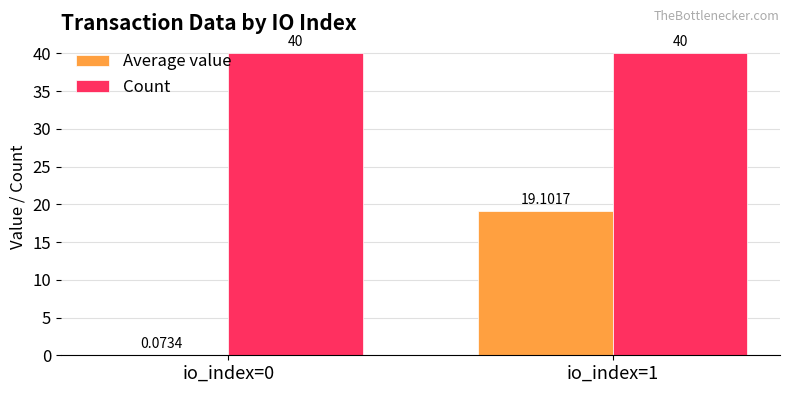

What is the sum of the Count values at io_index=1 and io_index=0?

80.0